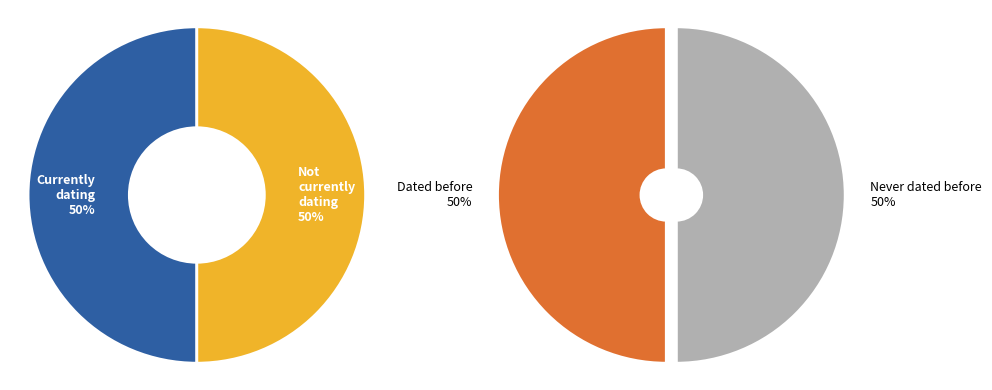

Is it true that 8 is 1% of the pie?

False